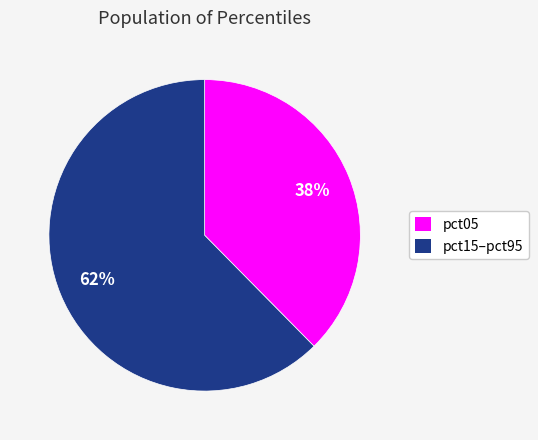

Which slice represents more than half of the pie?

pct15–pct95